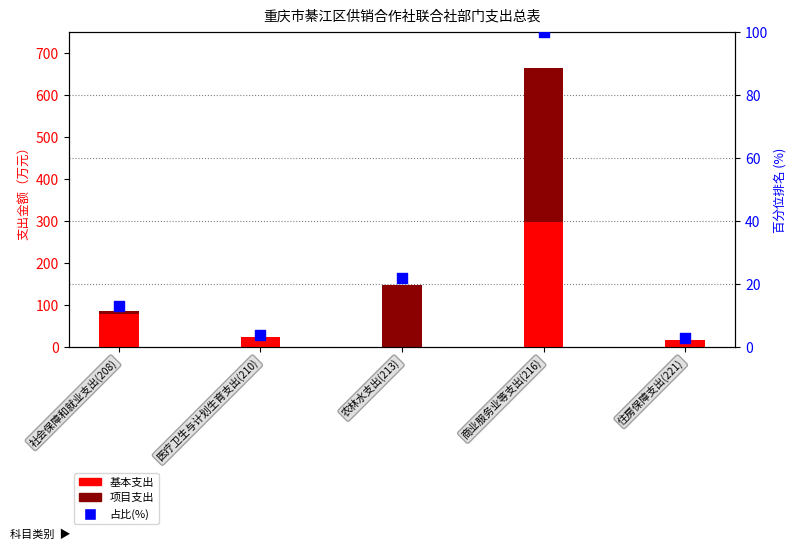

Which series has the largest total across all categories?

项目支出